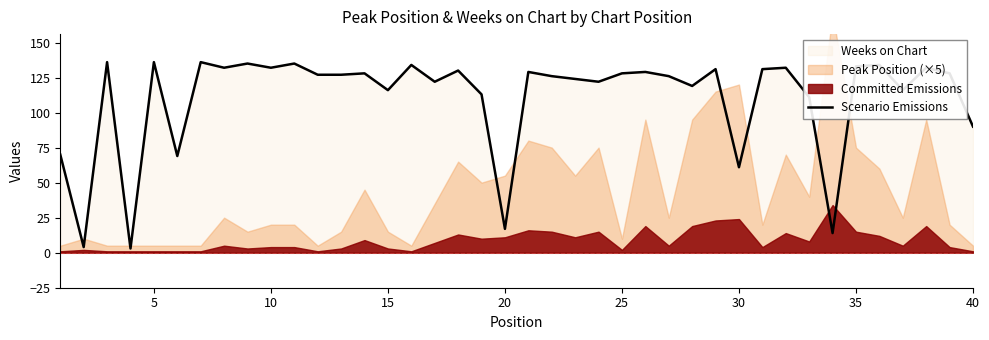

How many points are lower than both their immediate neighbors (excluding endpoints)?

13